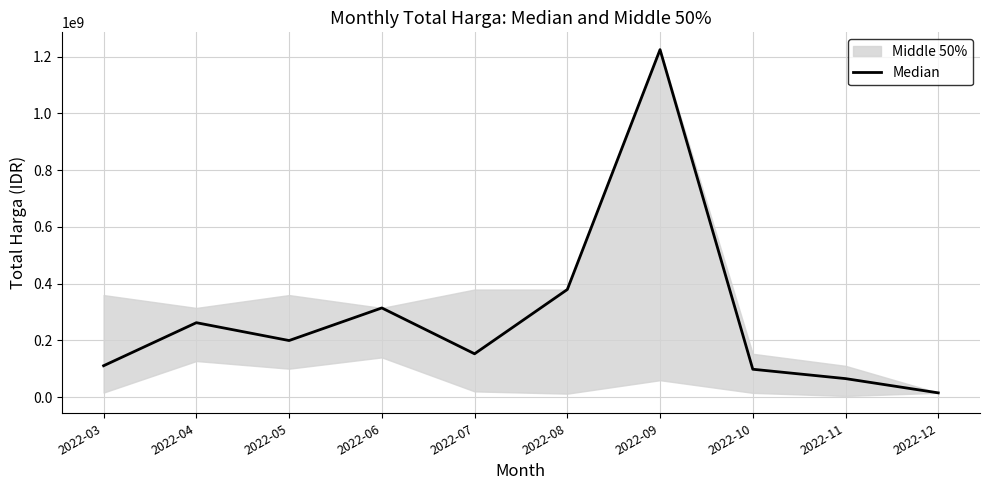

Where is the first local minimum?

2022-05